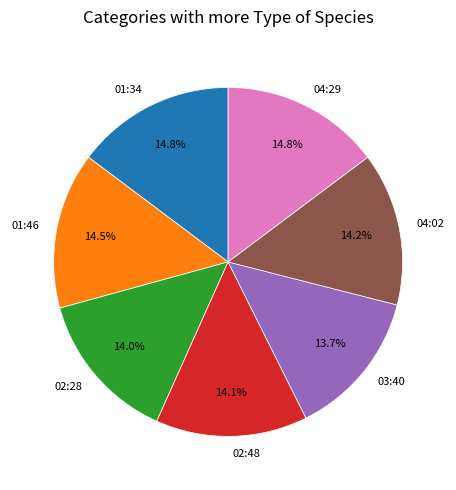

Does any single category account for the majority?

No